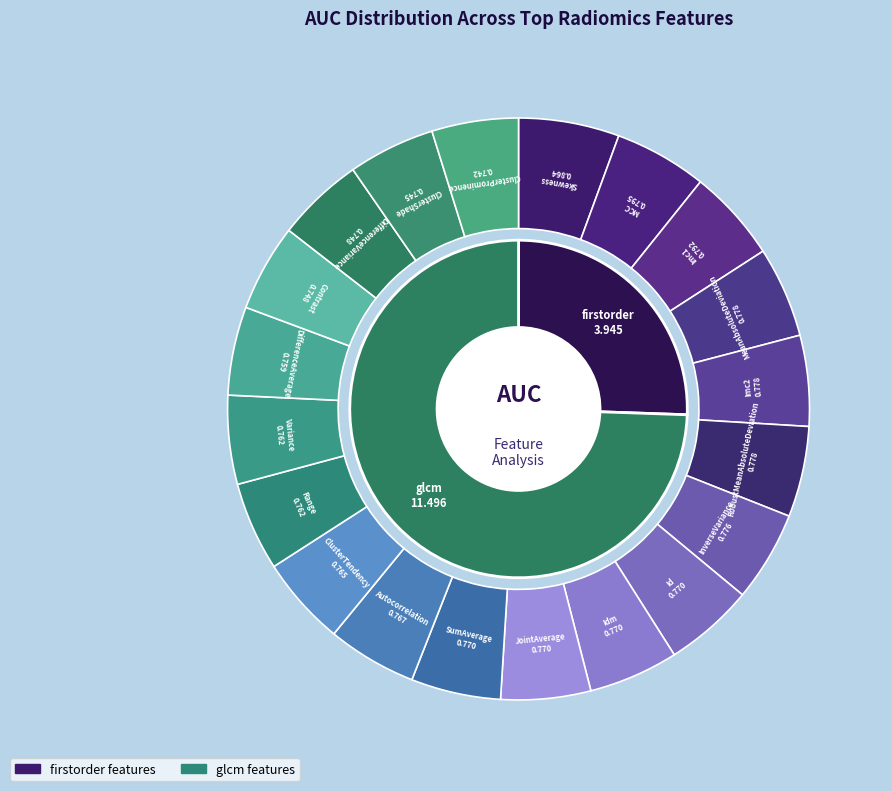

How many segments does this pie chart have?

20